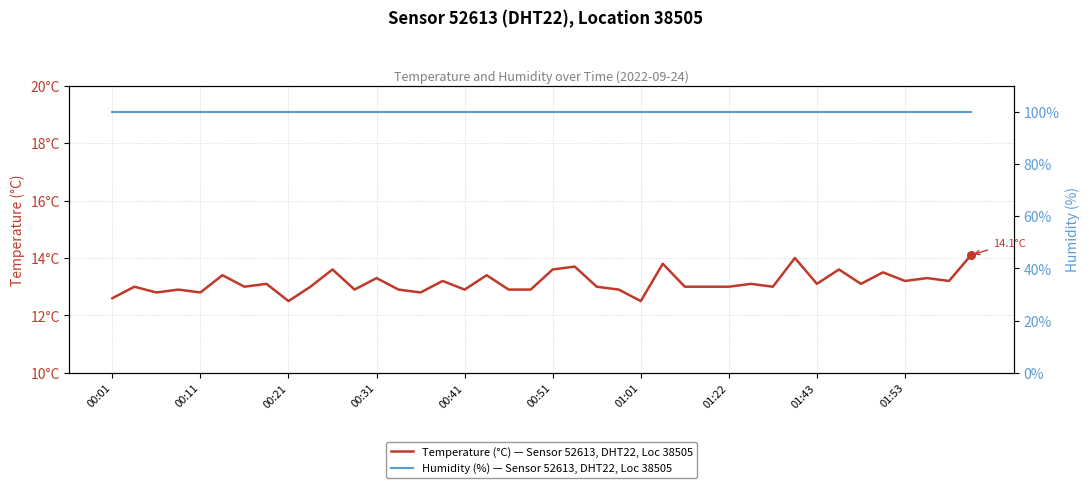

What are all the series names shown in the legend?

temperature, humidity